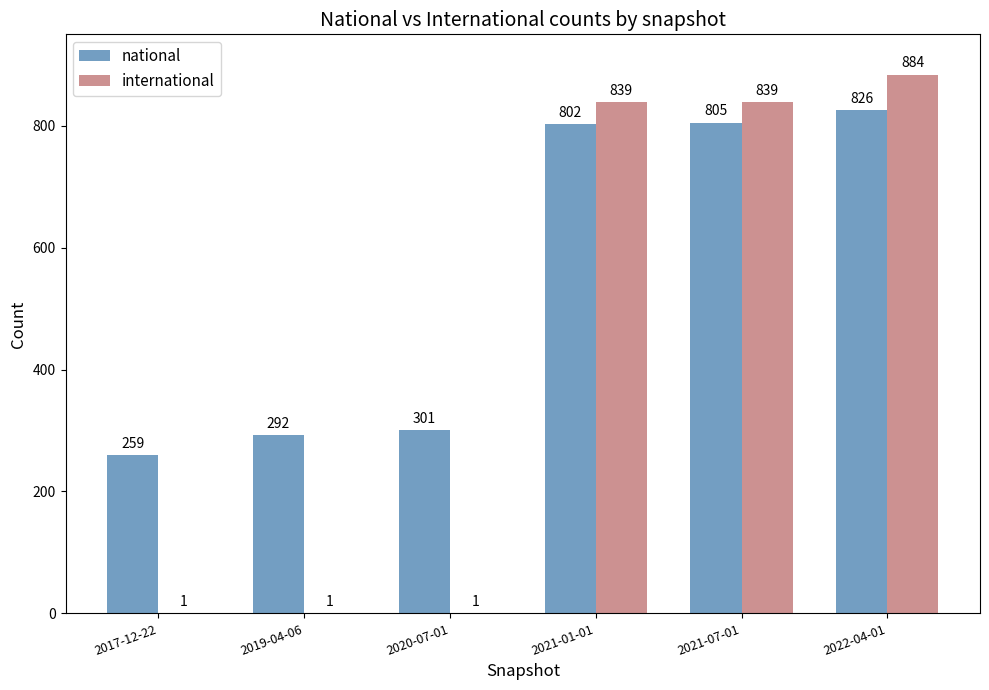

Which series changed the most between 2020-07-01 and 2021-01-01?

international